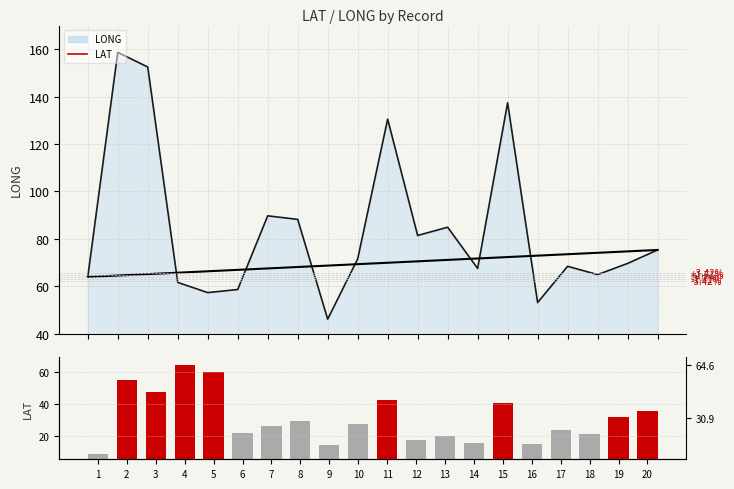

Rank the series by their average value, from highest to lowest.

LONG, LAT